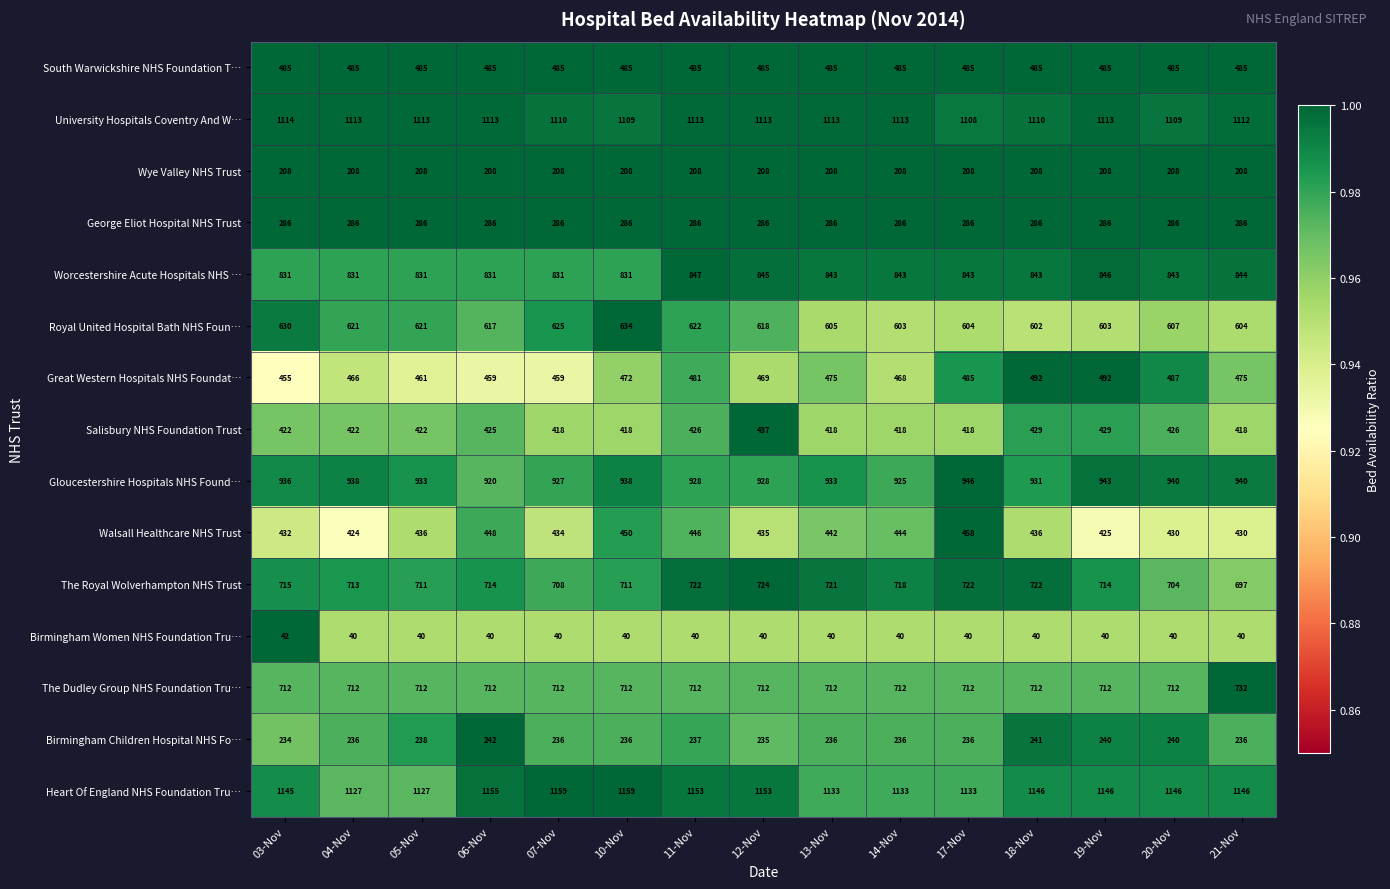

What value does the South Warwickshire NHS Foundation T… series have at 07-Nov?

485